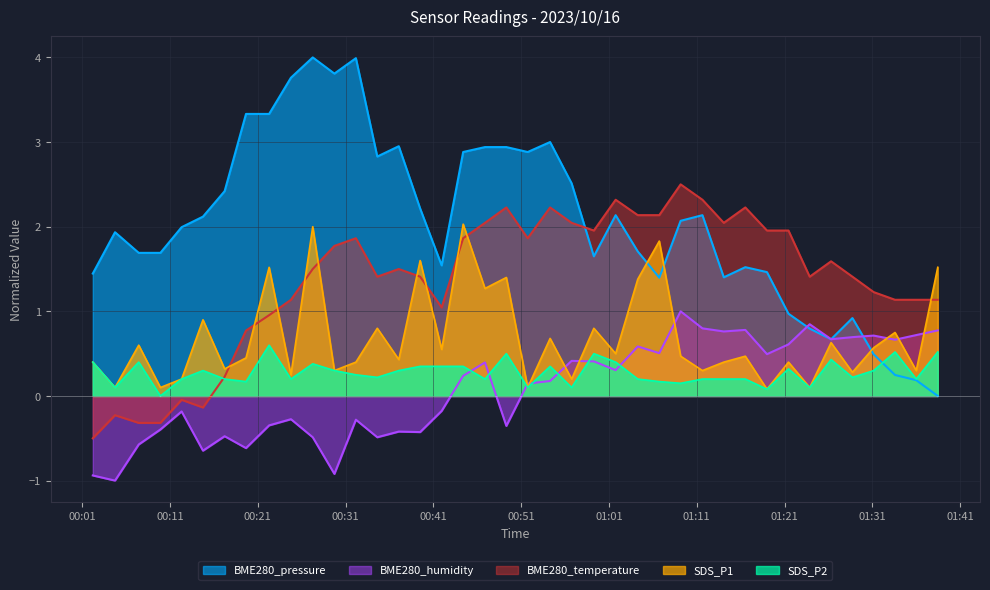

What is the value of the SDS_P1 point at the 1st from the left?

0.4